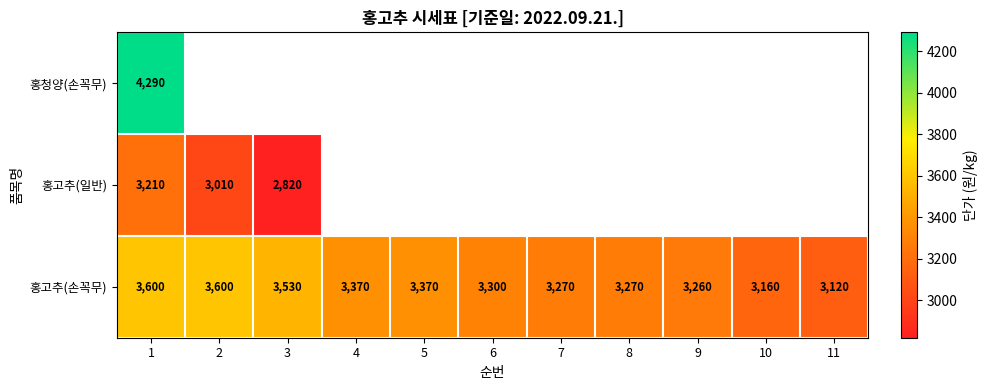

At which category is the sum across all series the highest?

1